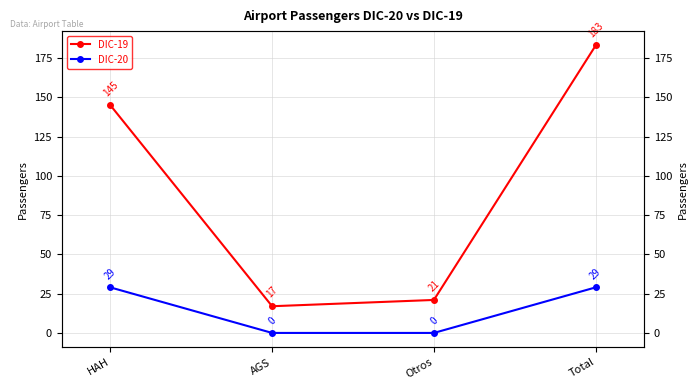

At Otros, list the series in order from largest to smallest.

DIC-19, DIC-20